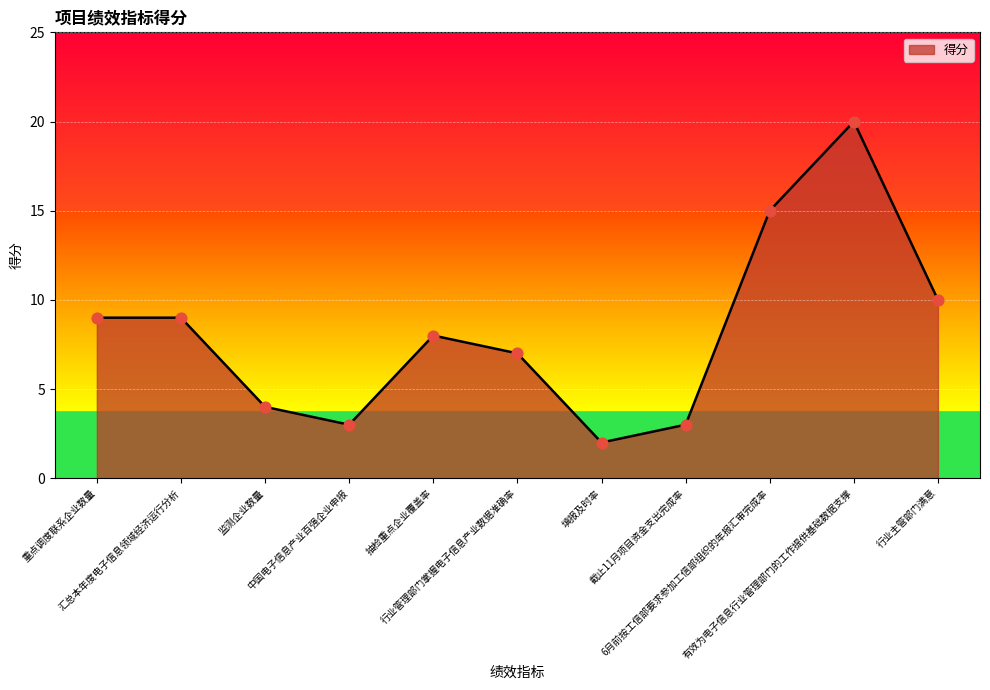

What is the ratio of the value at 监测企业数量 to the value at 行业主管部门满意?

0.4